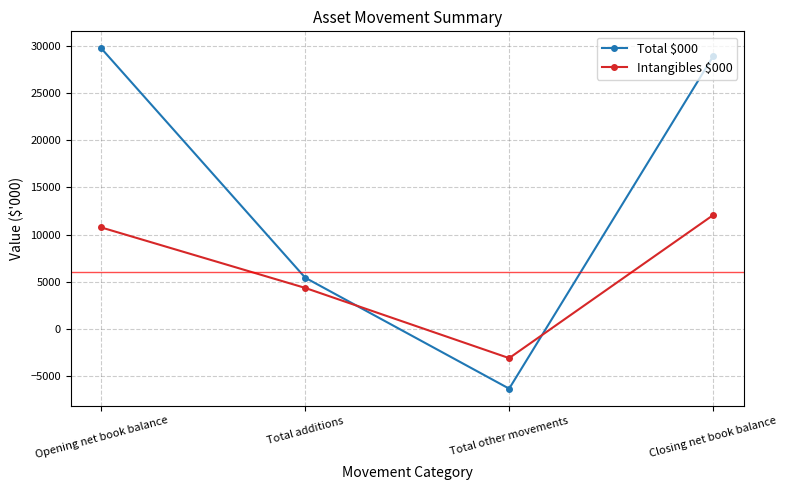

Which series has the largest total across all categories?

Total $000